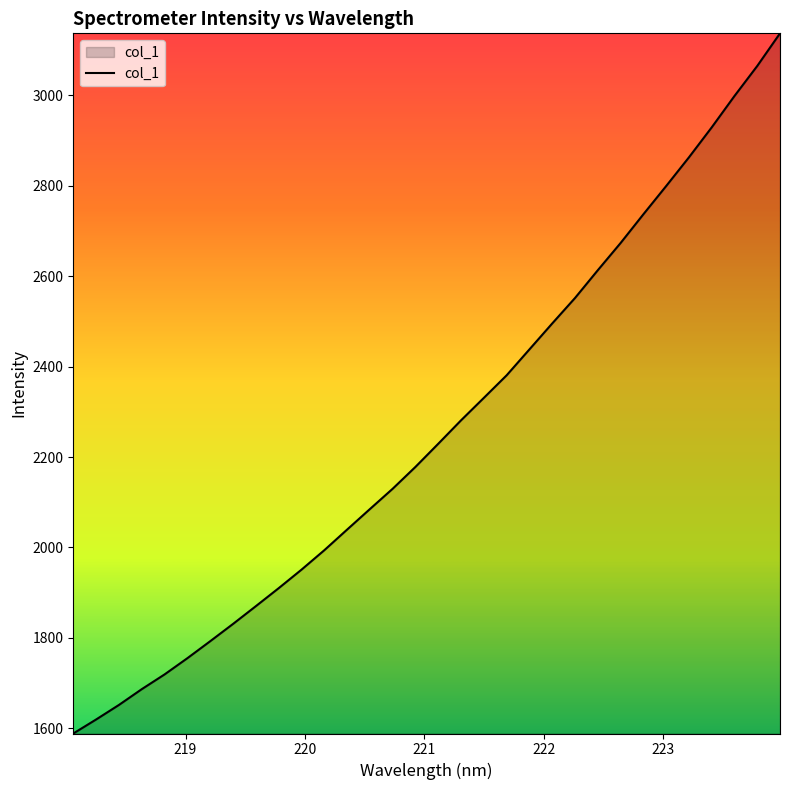

What is the greatest value displayed?

3137.5